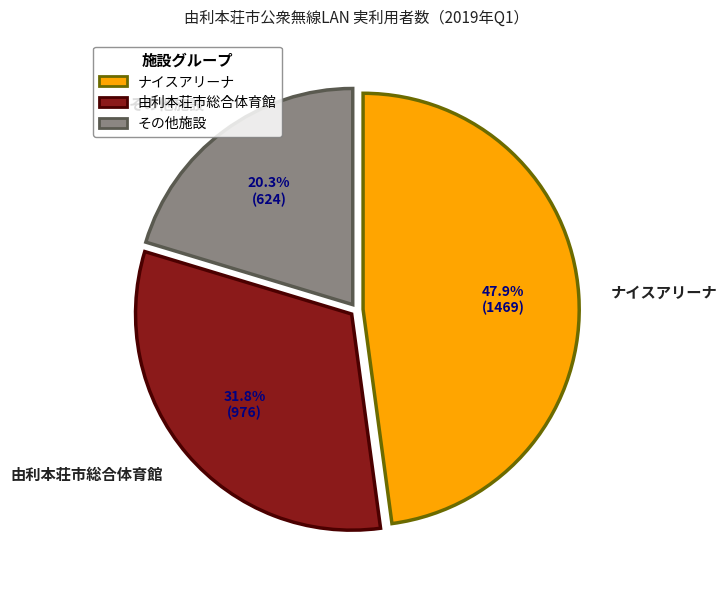

Rank the categories by value from lowest to highest.

その他施設, 由利本荘市総合体育館, ナイスアリーナ